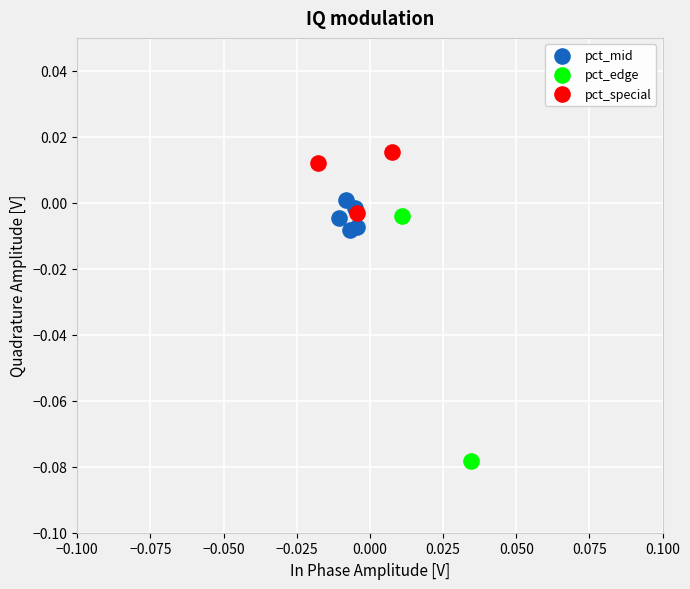

What are all the series names shown in the legend?

pct_mid, pct_edge, pct_special